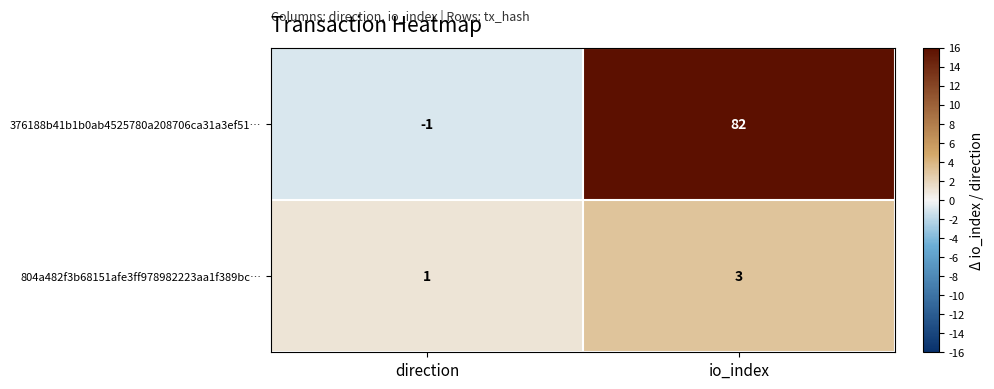

At which label is 804a482f3b68151afe3ff978982223aa1f389bc… closest to 2?

direction